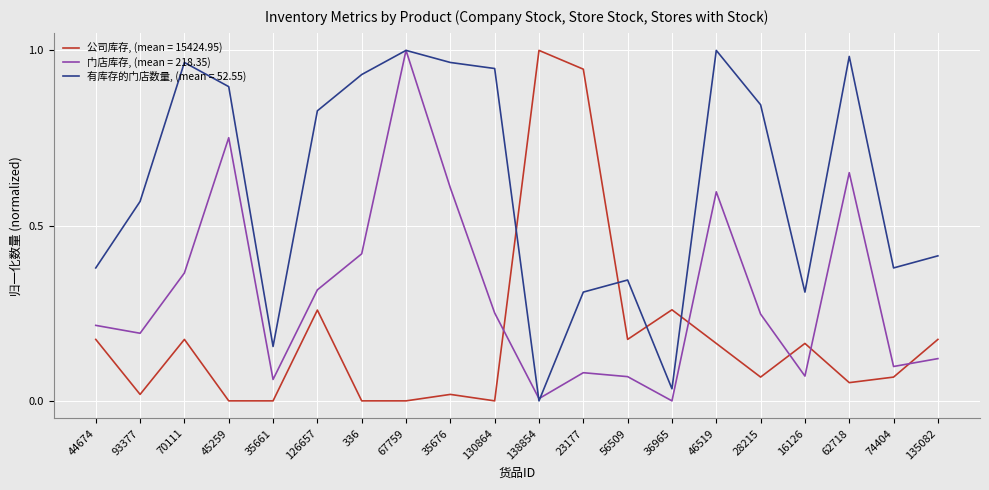

What position from the right is 62718?

3